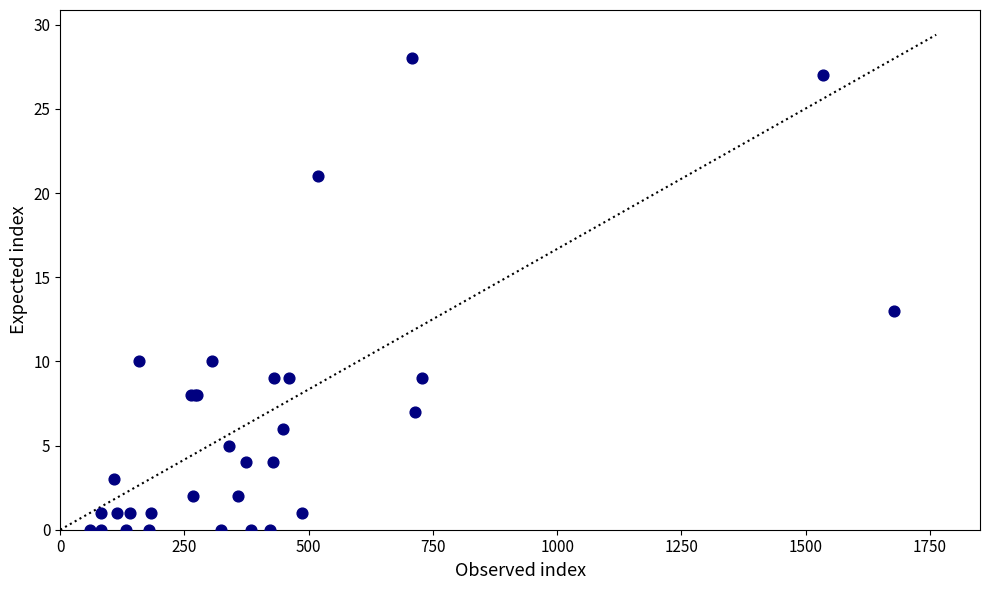

What Y value in the scatter plot is closest to 14?

13